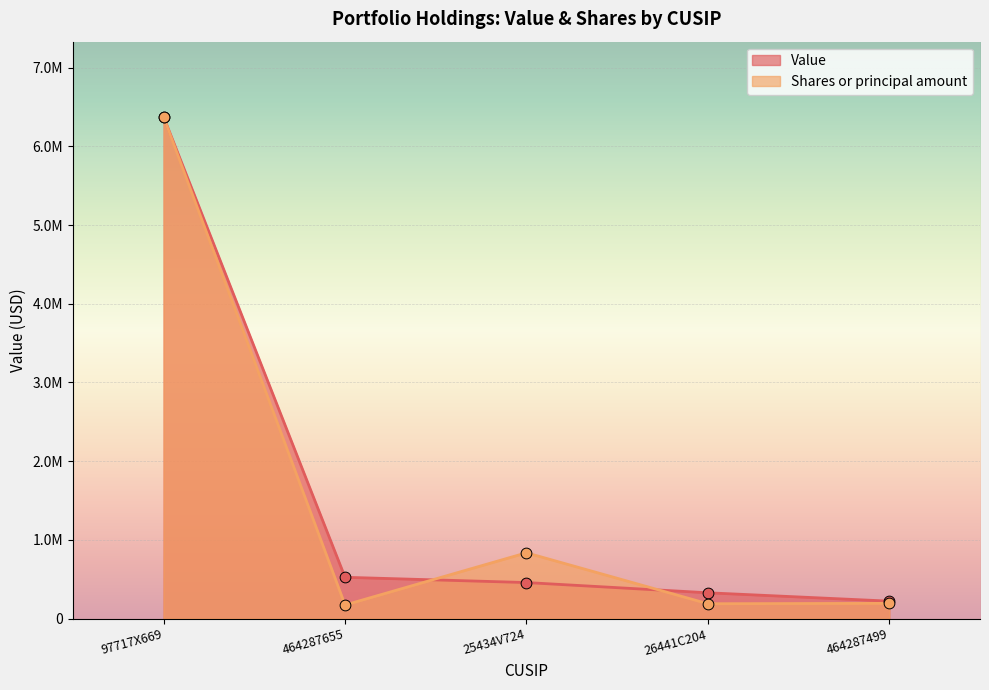

Which series contains the highest Y value?

Value